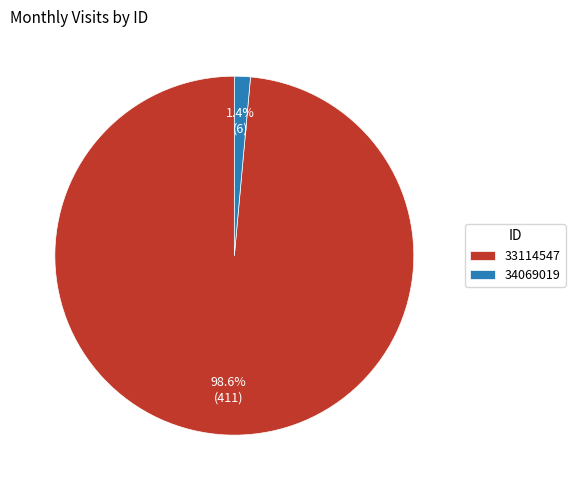

What is the largest slice in the pie chart?

33114547